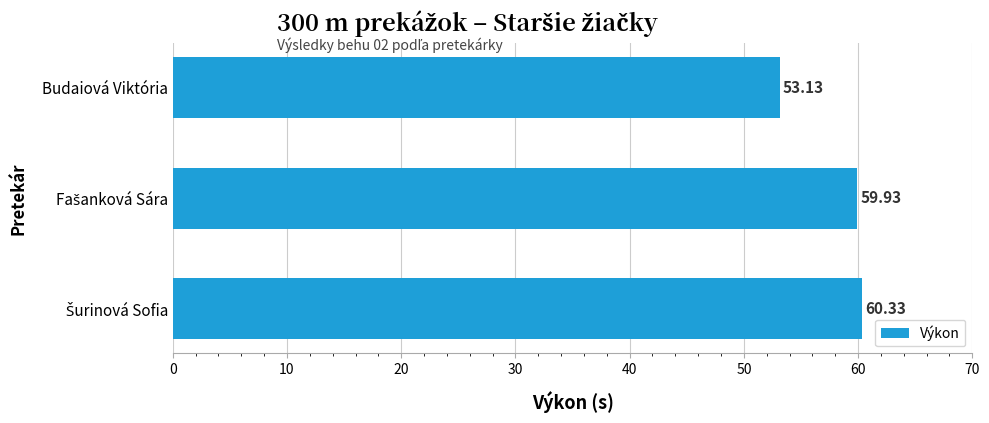

What is the sum of all values?

173.4